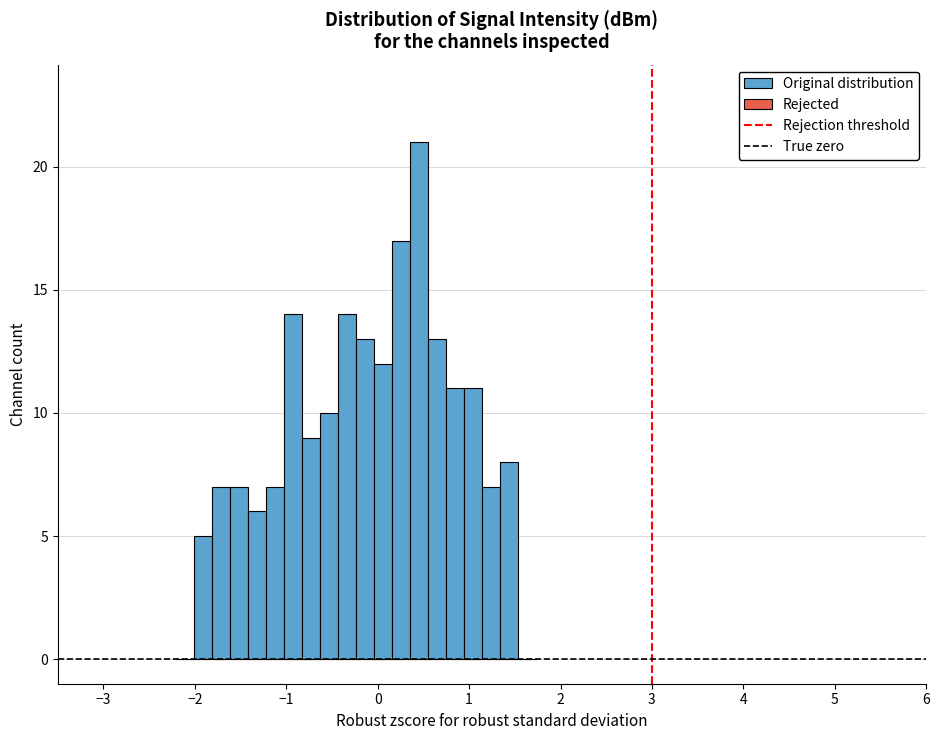

Read against the x-axis, roughly where is the centre of the tallest bar?

0.5